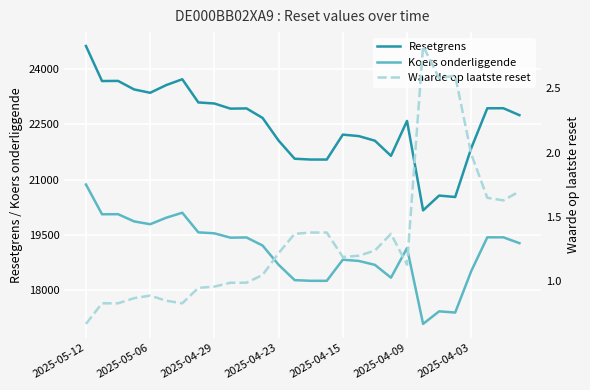

At how many categories does at least one series exceed 5230?

28